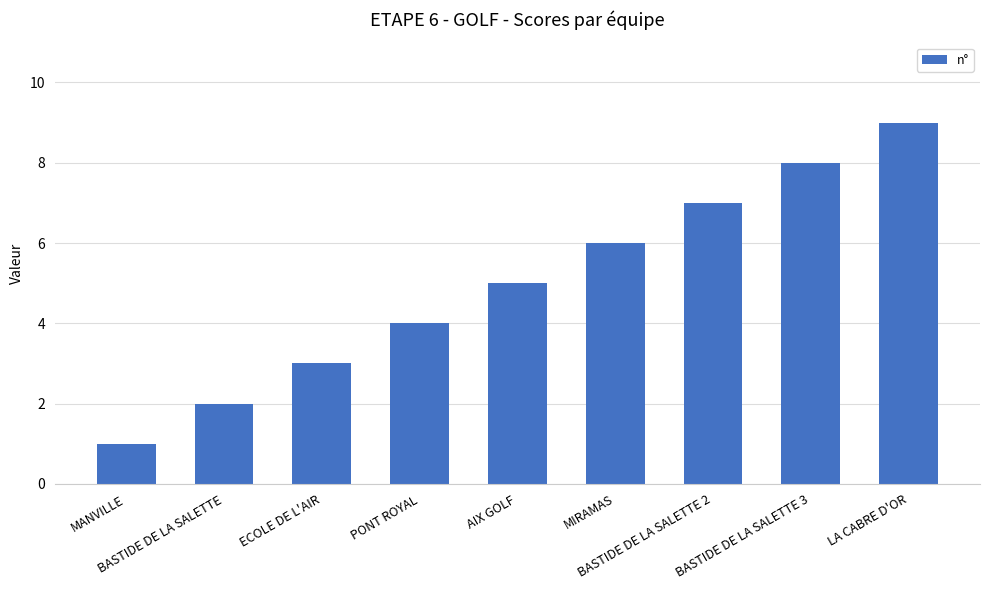

How many values are between 3 and 7?

5